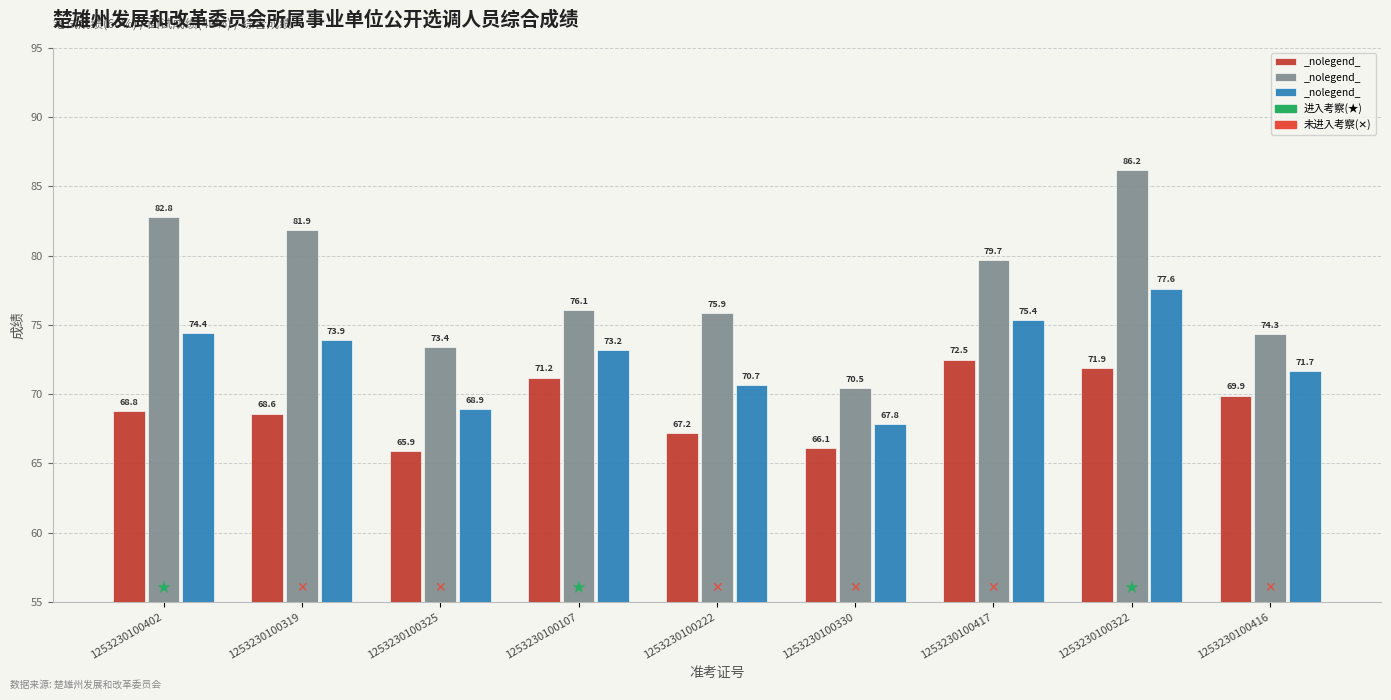

What is the spread (max minus min) of values at 1253230100107?

4.9